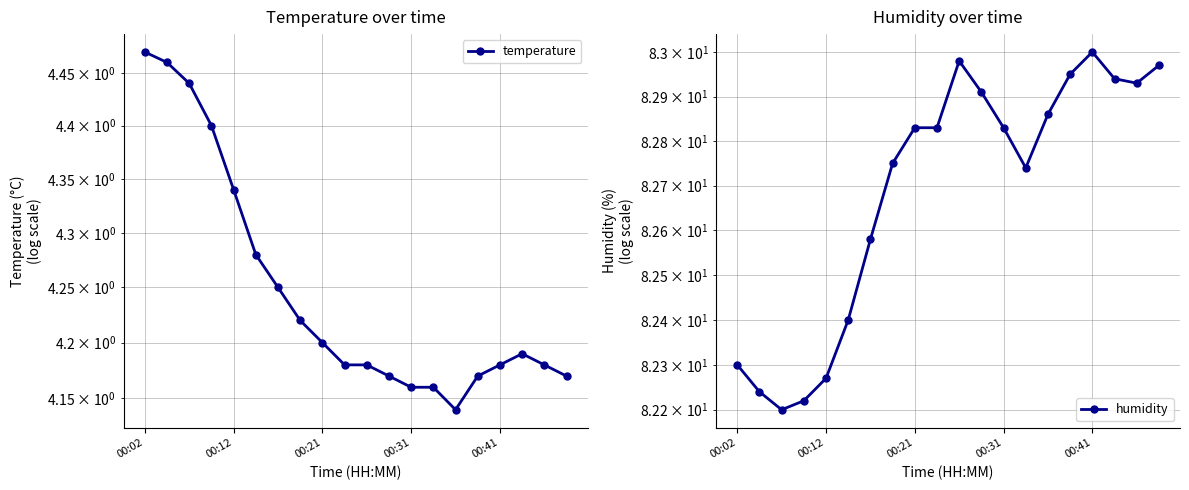

What are all the series names shown in the legend?

temperature, humidity